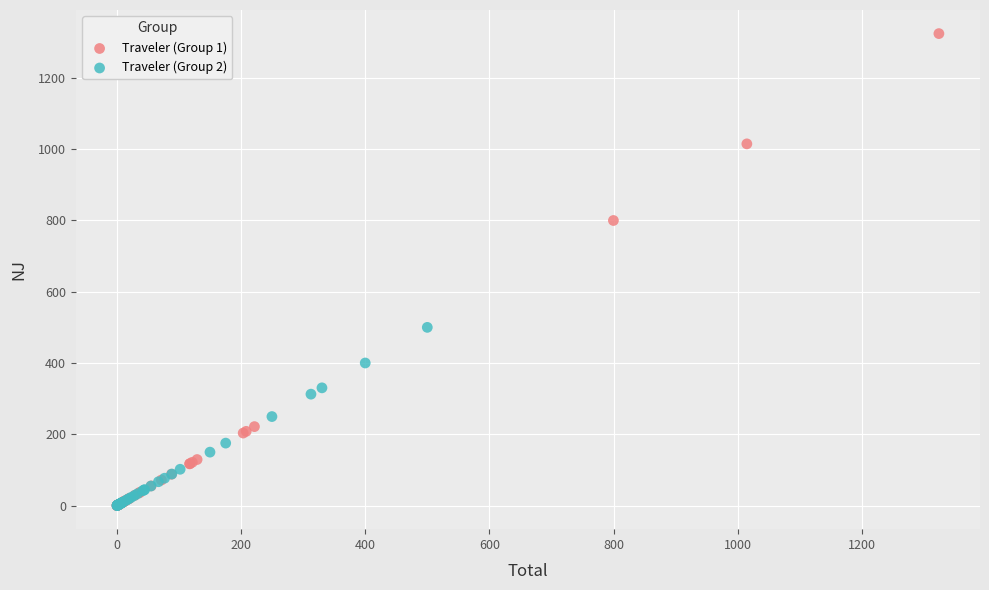

Which series has the widest spread of Y values?

Traveler (Group 1)